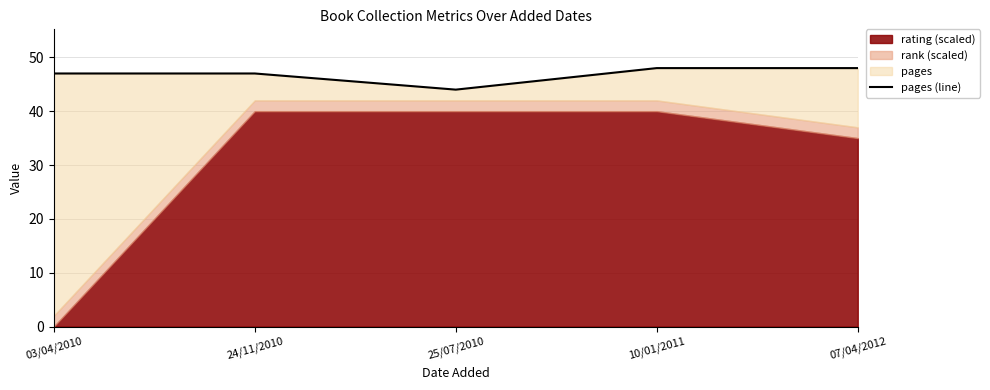

How many interior local valleys (lower than both neighbors) does the data have?

1